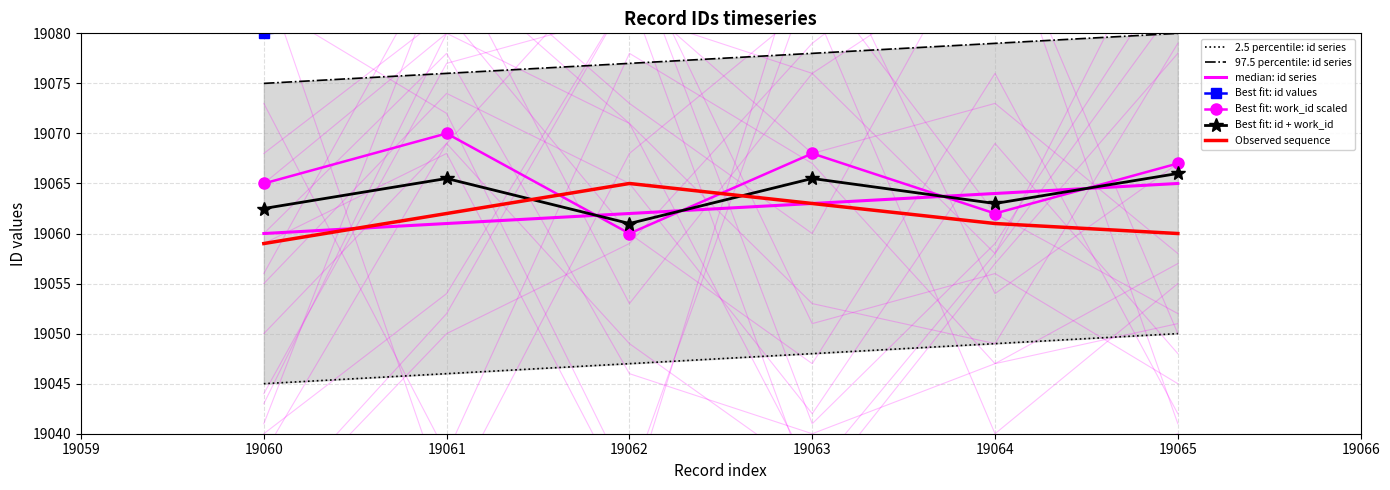

True or false: the data has more than 0 interior local peaks.

False